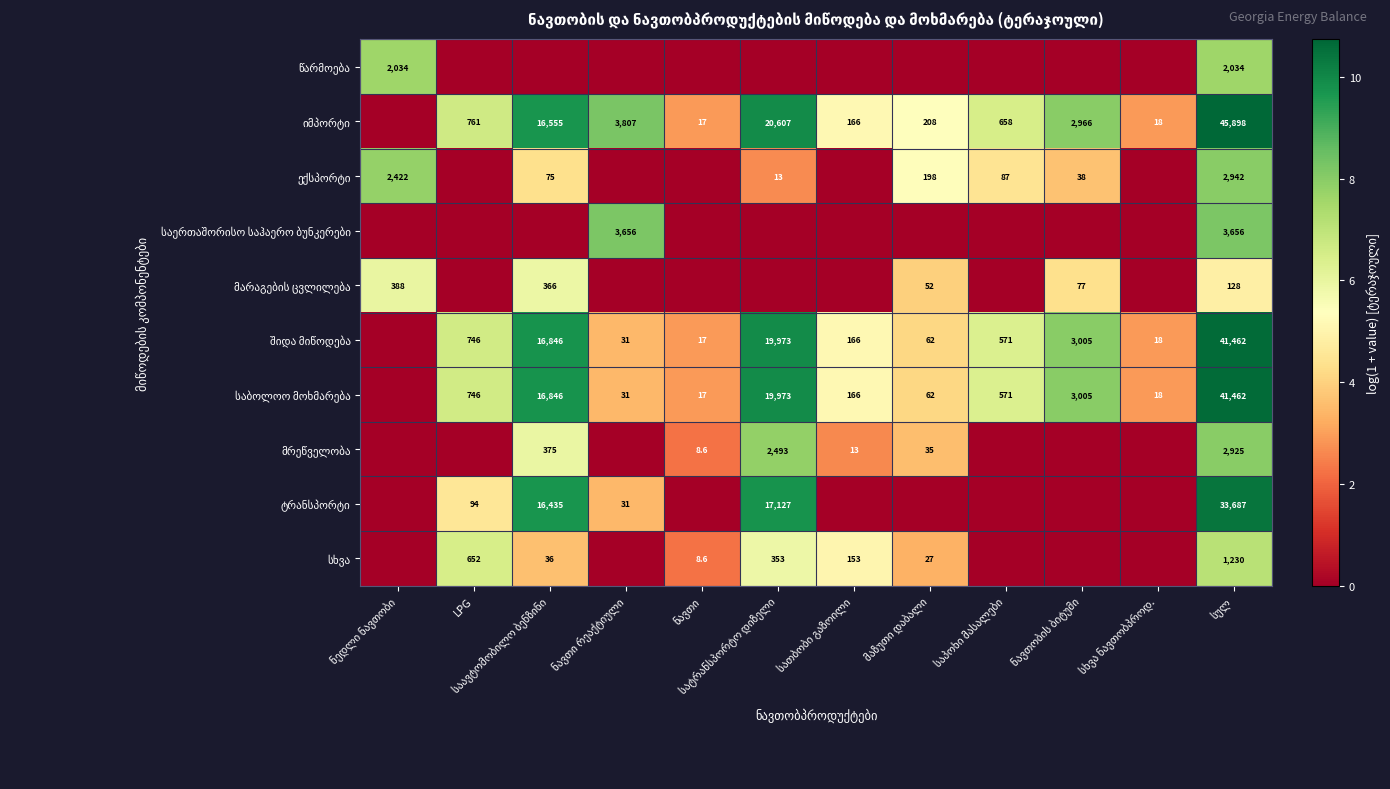

Is the value of საბოლოო მოხმარება at სათბობი გაზოილი greater than the value of შიდა მიწოდება at სათბობი გაზოილი?

No